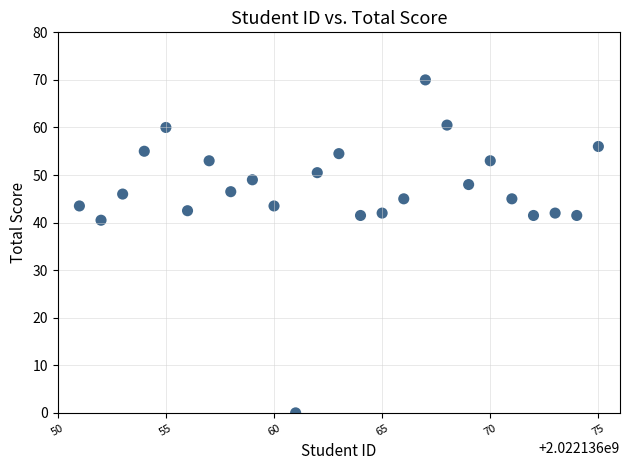

What Y value in the scatter plot is closest to 35?

40.5